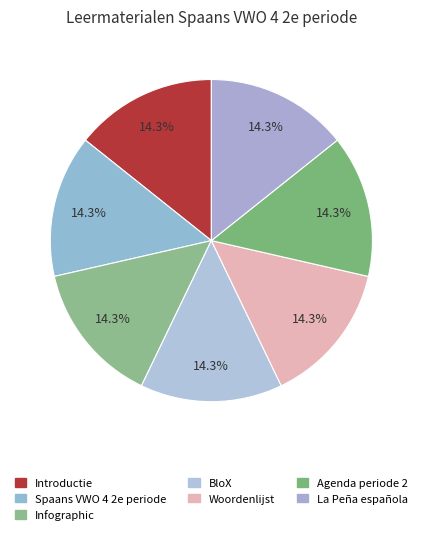

Combined, do Spaans VWO 4 2e periode and BloX account for over 50%?

No